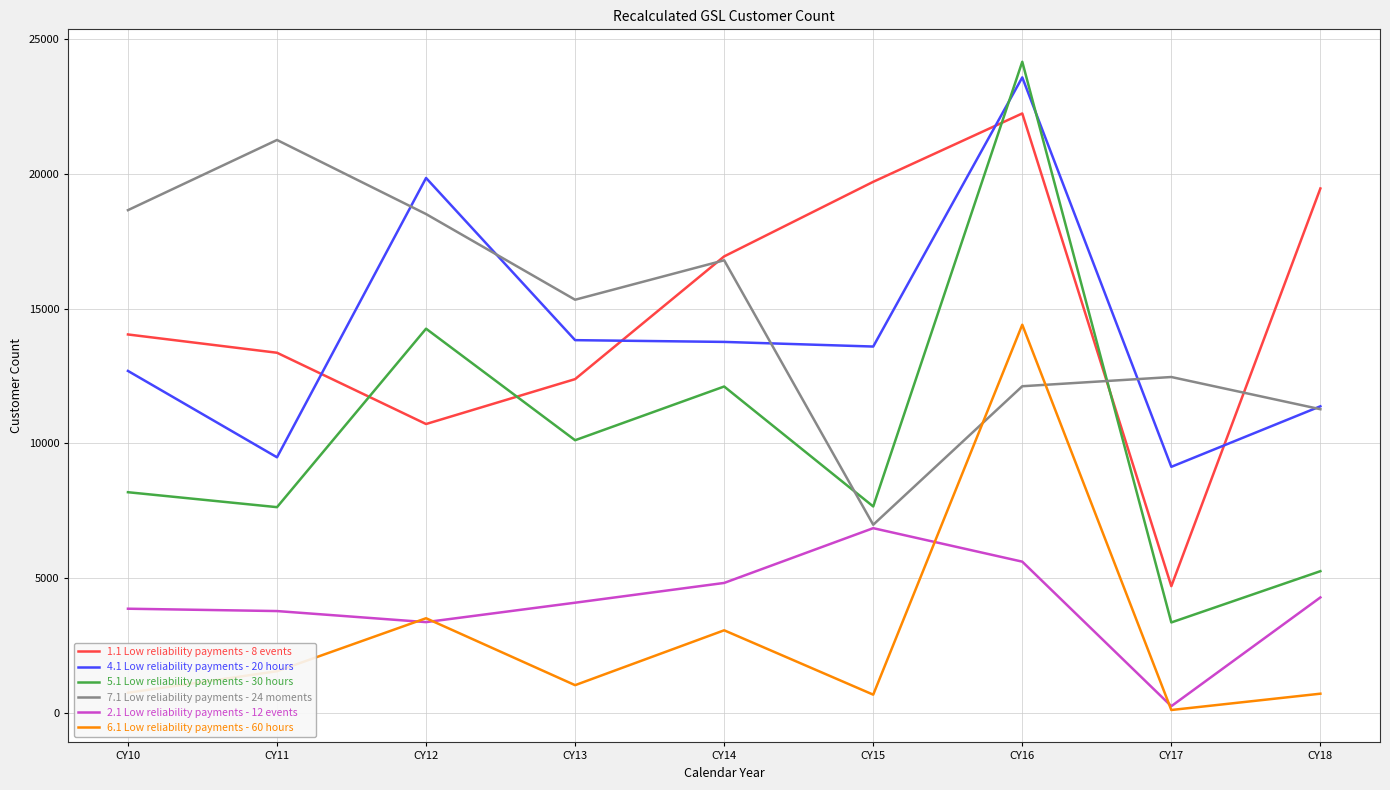

Is this an area chart (filled region under the line)?

No